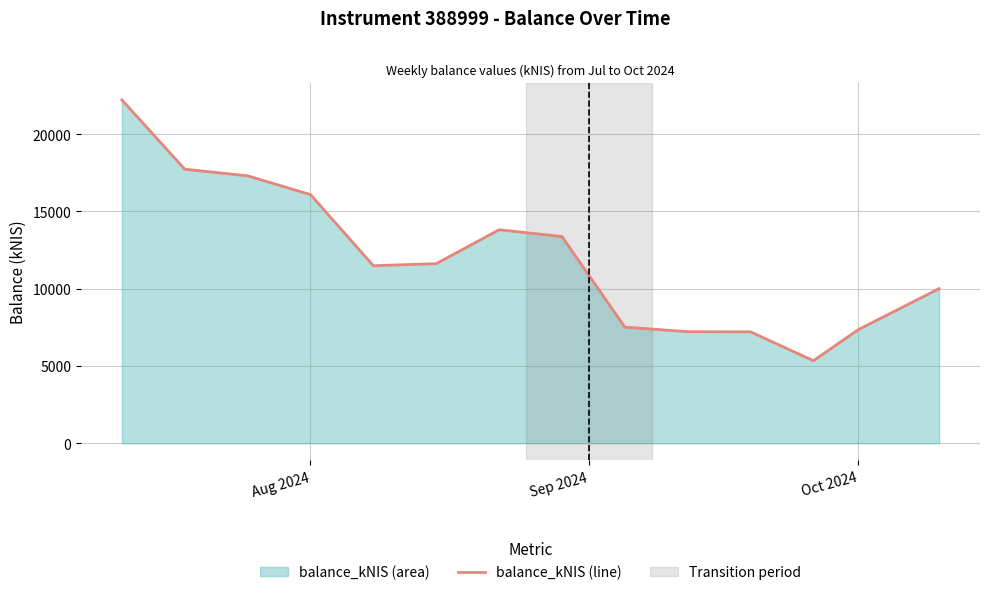

Reading left to right, extract all data points from this chart.

22219.2	17737.6	17309.2	16092.7	11492.0	11624.6	13818.5	13381.5	7519.1	7222.1	7213.0	5343.8	7357.2	10011.0